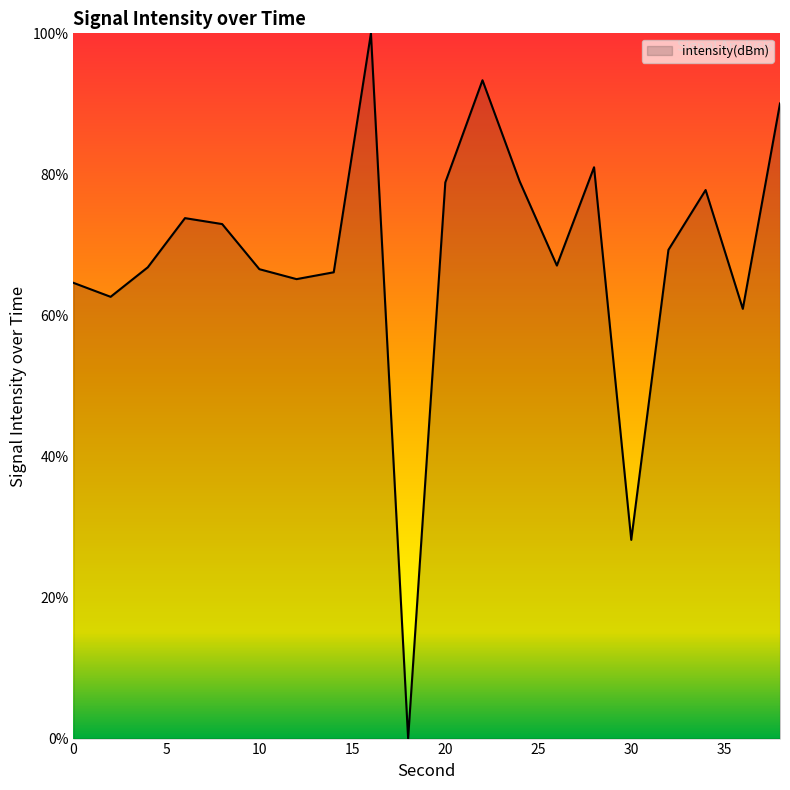

What is the difference between the maximum and minimum values?

100.0